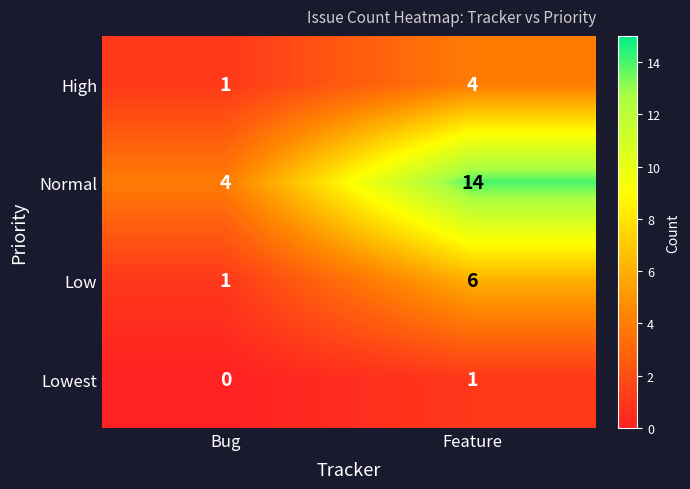

Which category has the lowest value across all series?

Bug